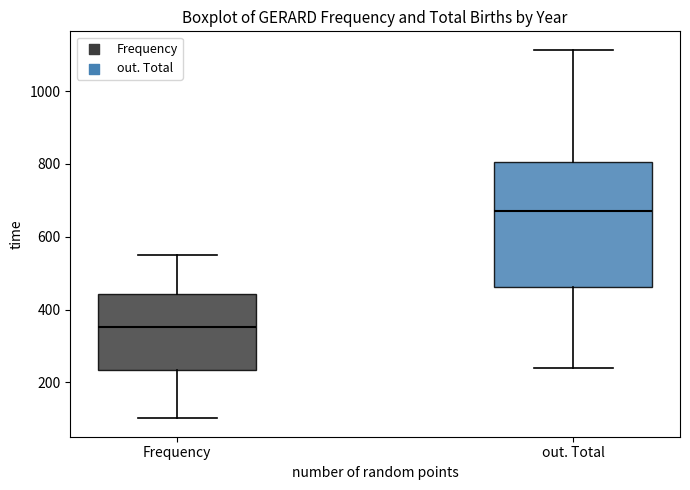

Reading left to right, transcribe this box plot: for each box, give where its median line is, the range the box spans, and where its two whiskers end, as read against the y-axis. The values are not printed on the chart, so give them approximately, as read against the axis.

Frequency: median 360, box 240 to 440, whiskers 100 to 540
out. Total: median 680, box 460 to 800, whiskers 240 to 1120